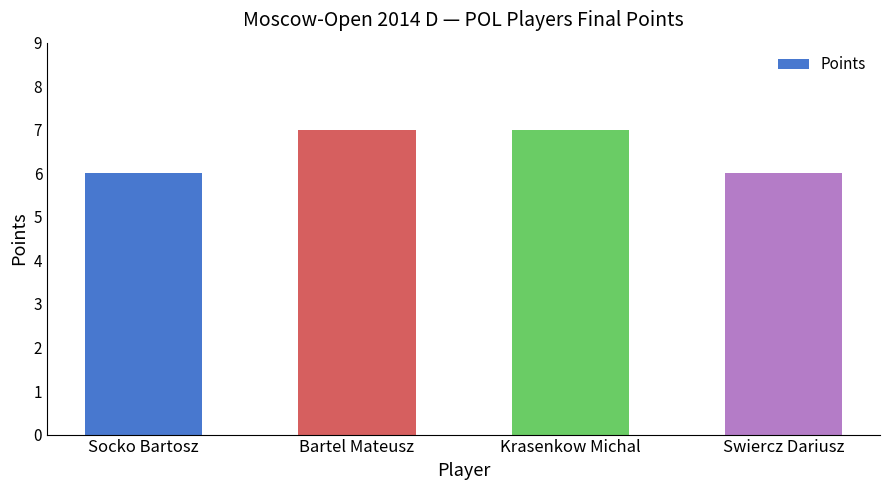

What is the difference between the maximum and minimum values?

1